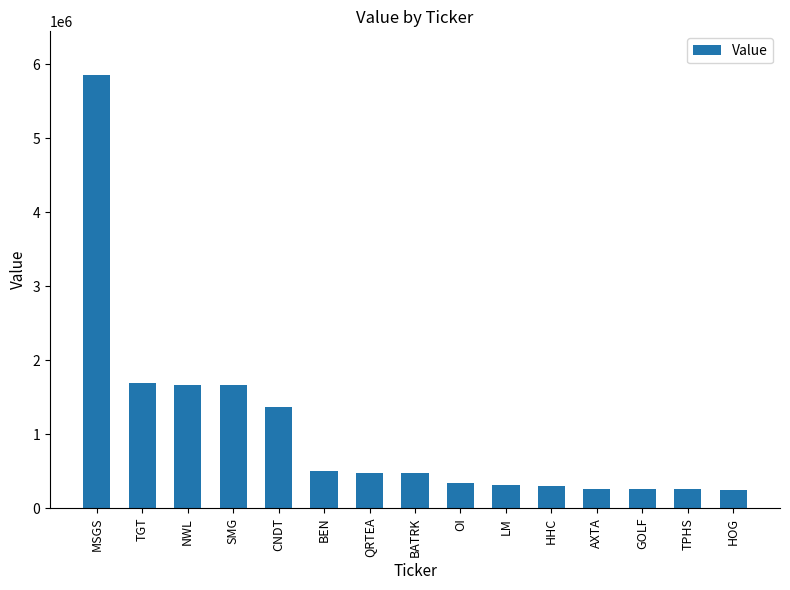

Are the bars horizontal?

No